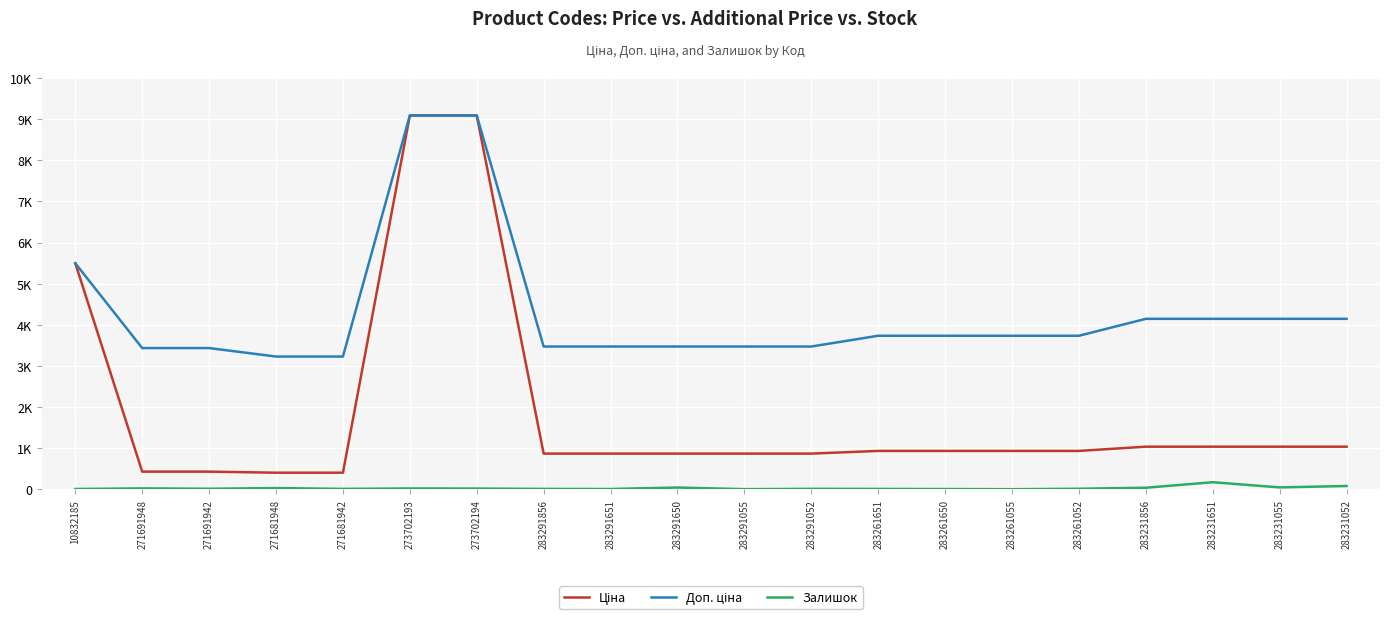

Which series changed the most between 271691948 and 283291856?

Ціна